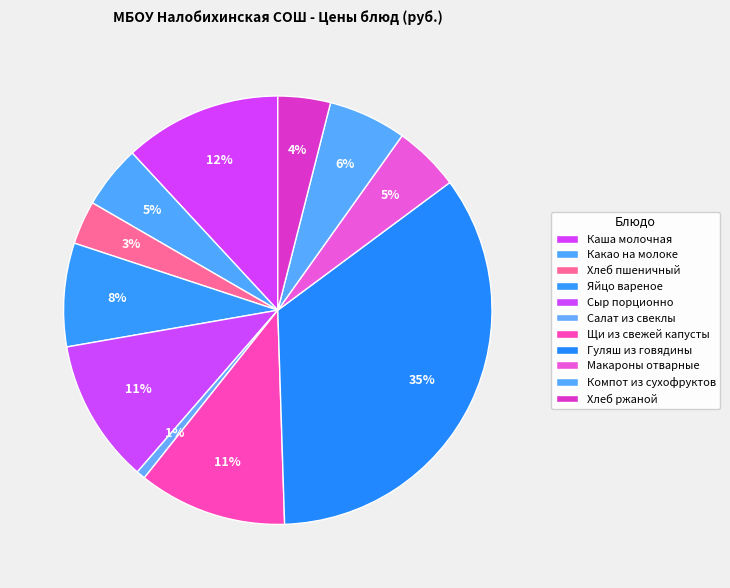

Which slice is the largest?

Гуляш из говядины